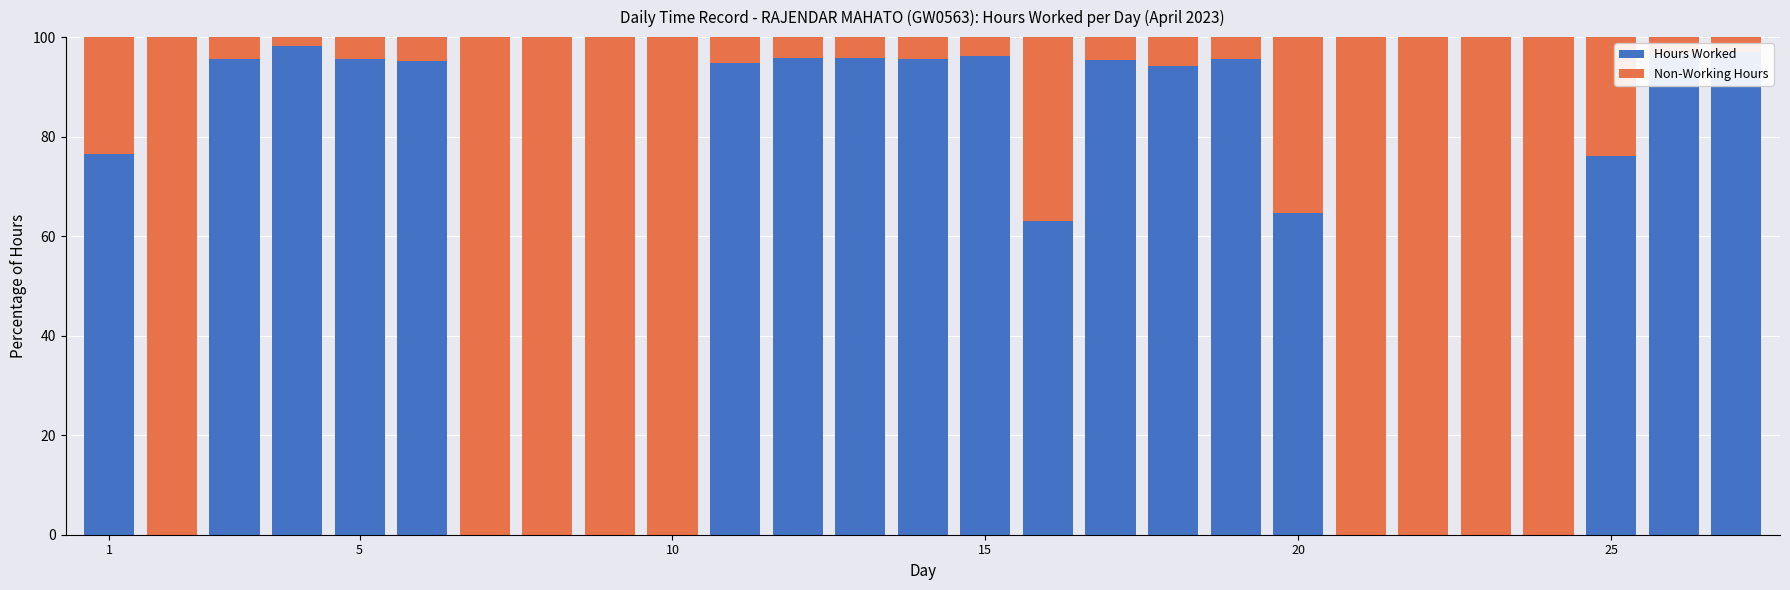

What is the highest value of the Hours Worked series?

98.3